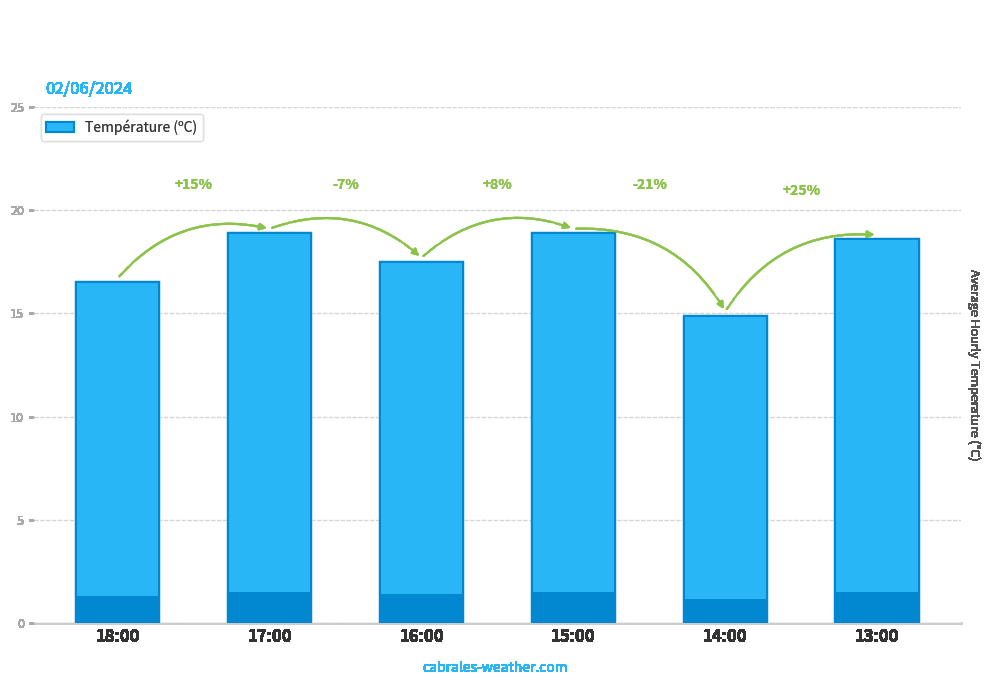

Reading left to right, transcribe all the data shown in this chart.

16.5	18.9	17.5	18.9	14.9	18.6